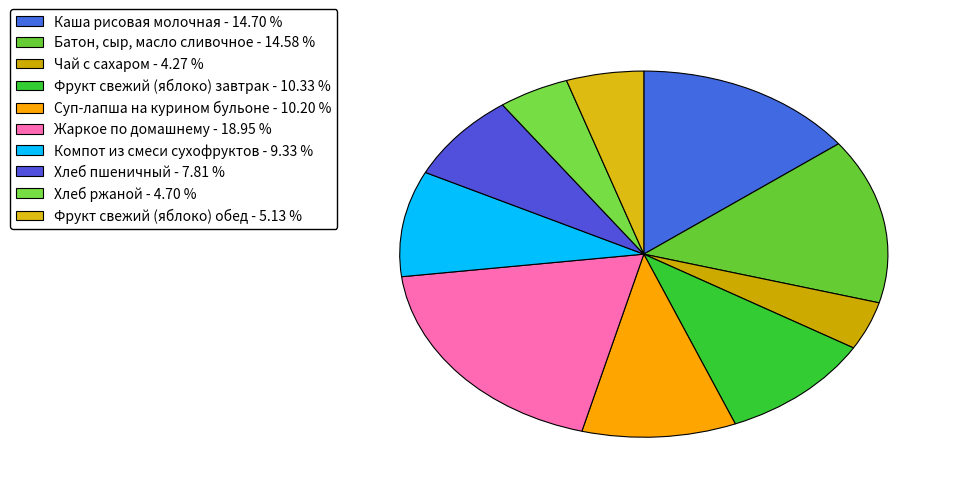

What is the smallest slice in the pie chart?

Чай с сахаром